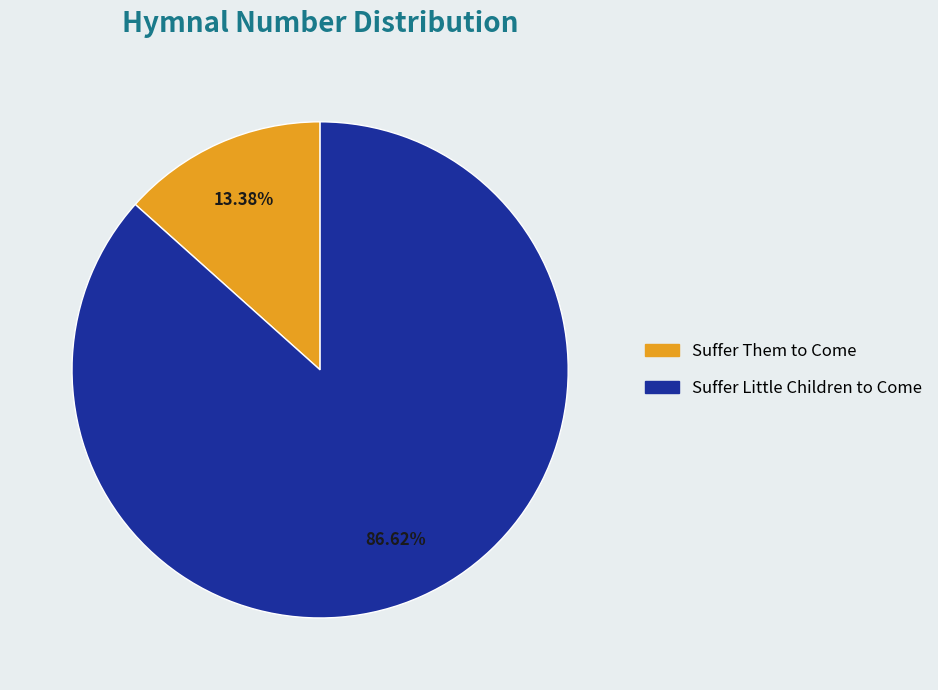

Combined, do Suffer Little Children to Come and Suffer Them to Come account for over 50%?

Yes